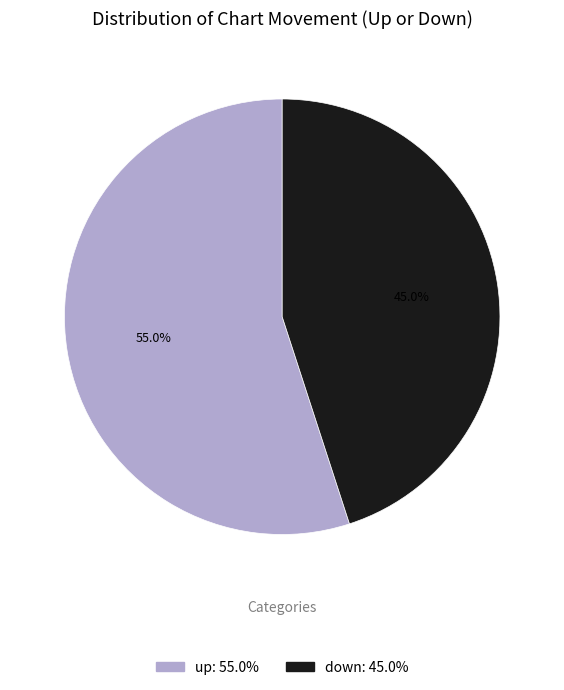

True or false: up accounts for 55% of the total.

True